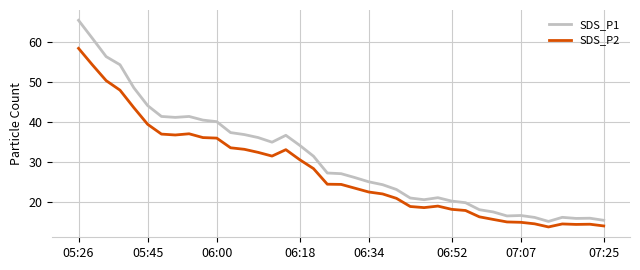

List the series in order of their peak value, lowest first.

SDS_P2, SDS_P1